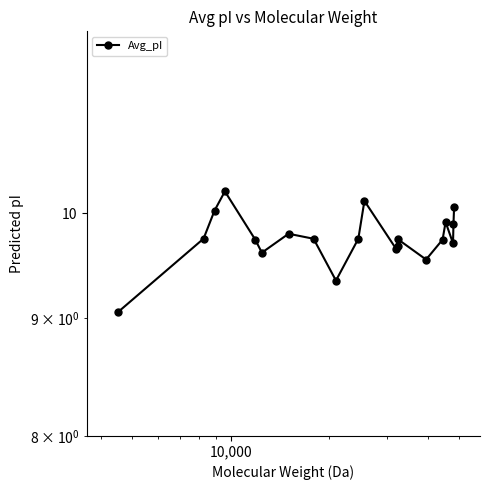

What is the smallest value displayed?

9.1